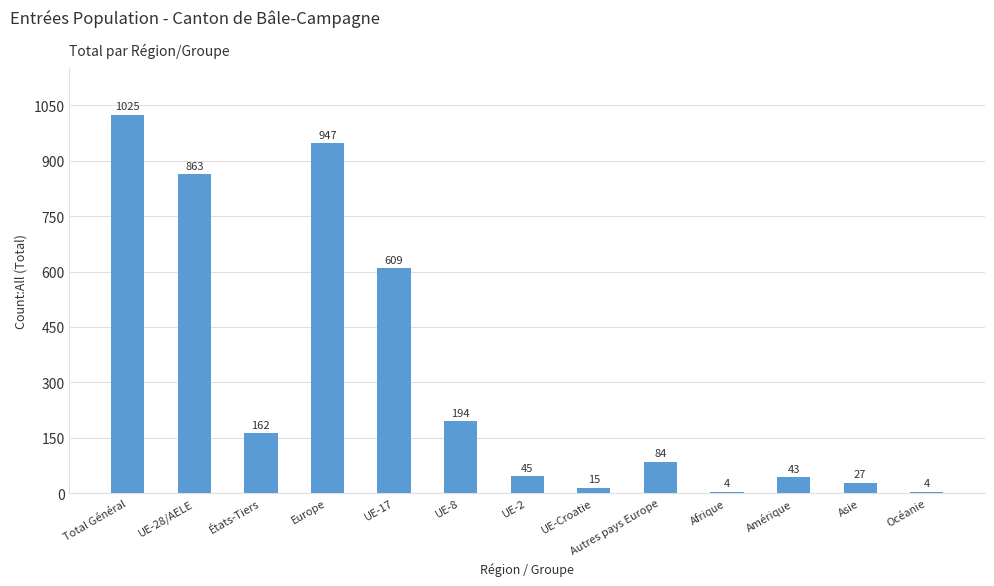

The value at UE-2 is 45. True or false?

True